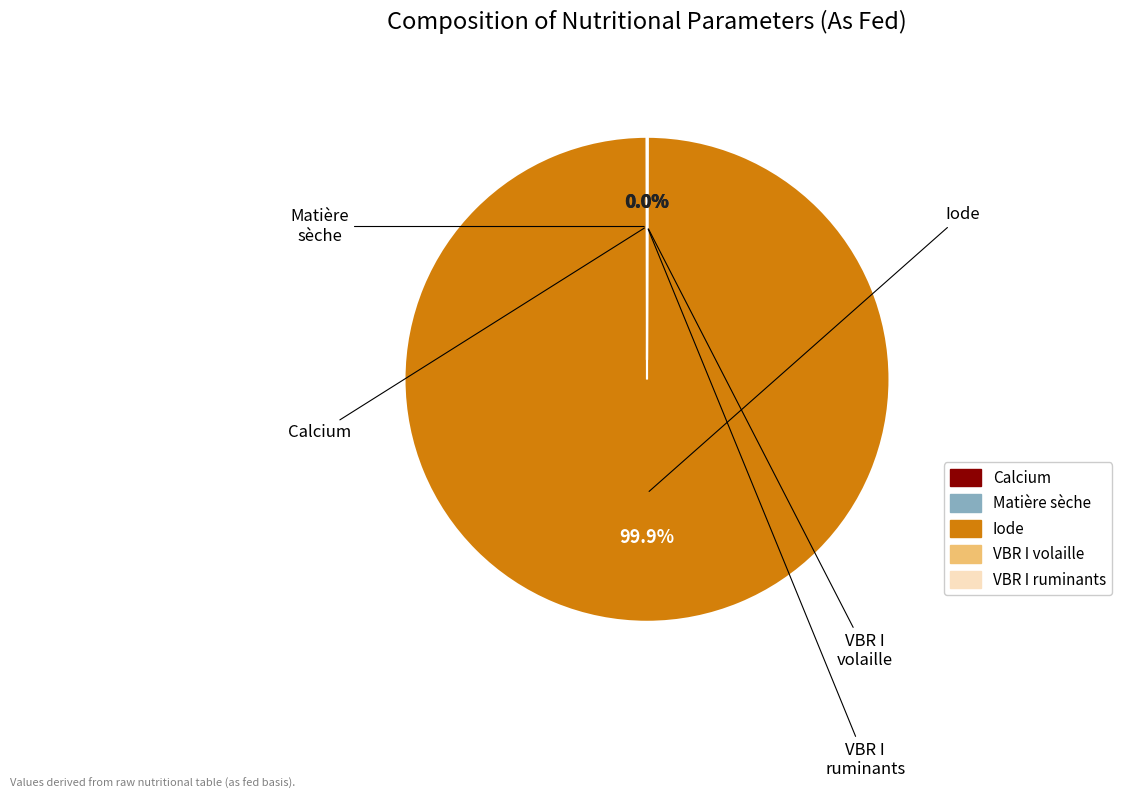

Does any single category account for the majority?

Yes